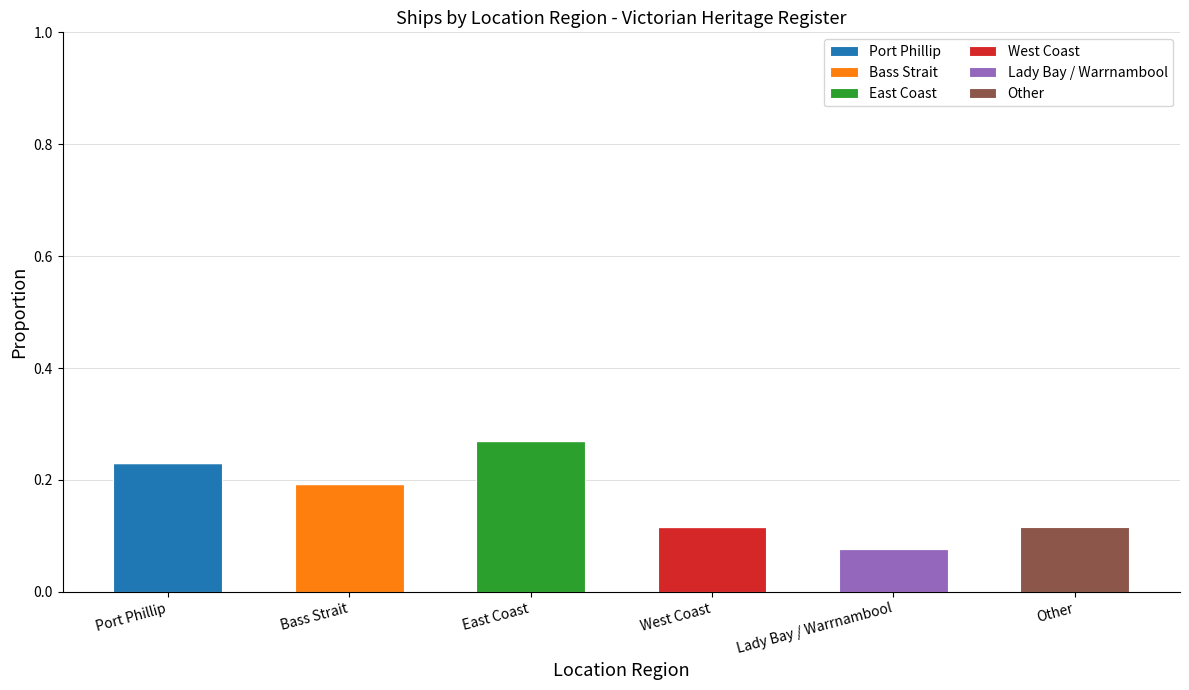

Count the number of categories in the chart.

6